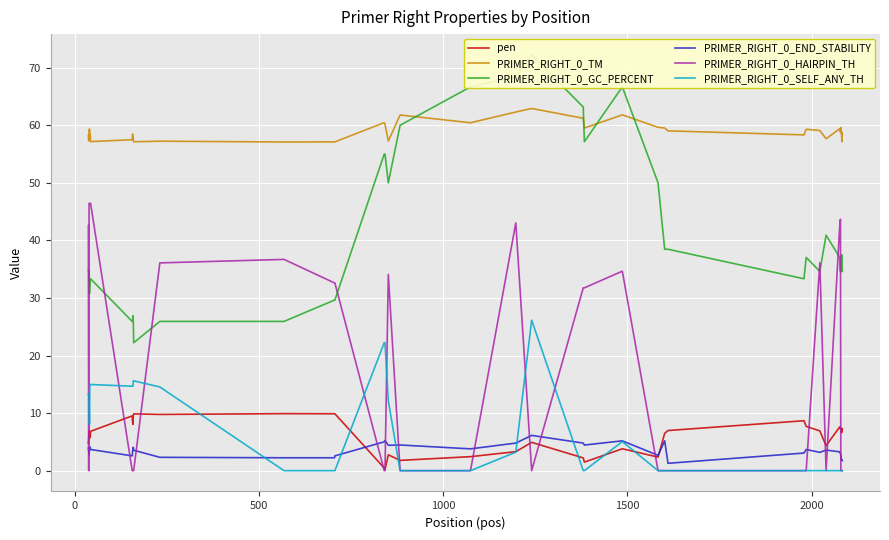

How many interior local peaks does the PRIMER_RIGHT_0_END_STABILITY series have?

7